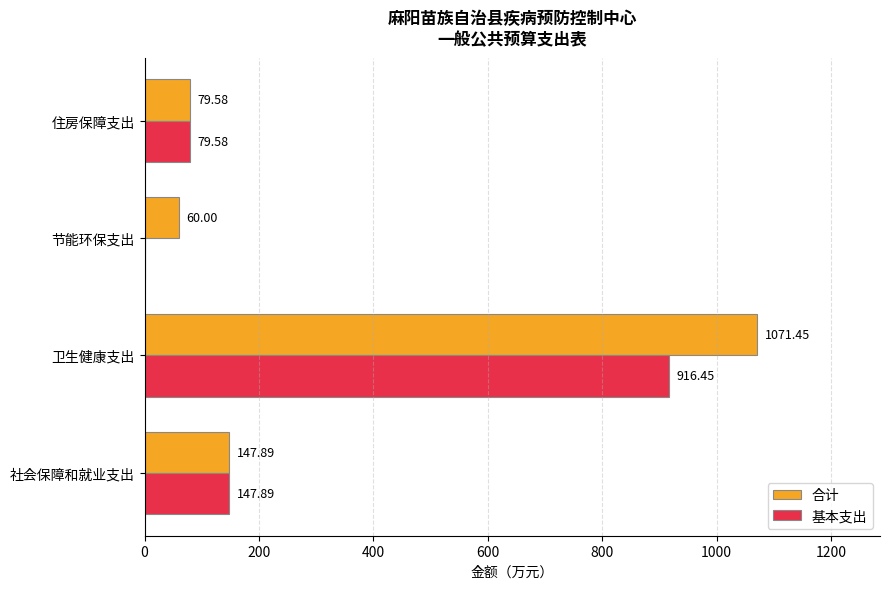

Which label corresponds to the largest value in the chart?

卫生健康支出